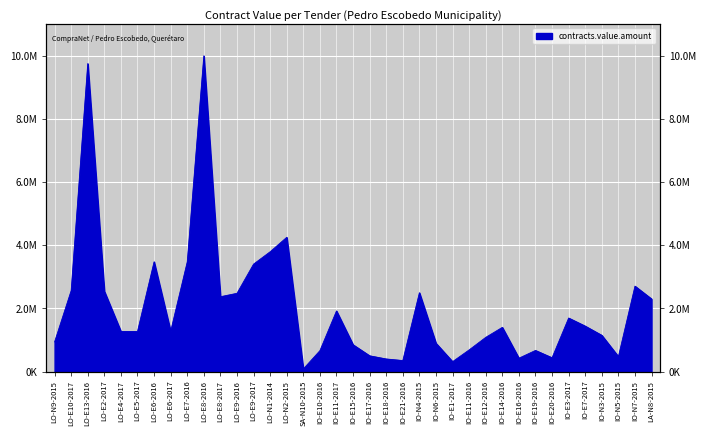

Rank the categories by value from lowest to highest.

SA-N10-2015, IO-E1-2017, IO-E21-2016, IO-E18-2016, IO-E16-2016, IO-E20-2016, IO-N5-2015, IO-E17-2016, IO-E10-2016, IO-E19-2016, IO-E11-2016, IO-E15-2016, IO-N6-2015, LO-N9-2015, IO-E12-2016, IO-N3-2015, LO-E5-2017, LO-E4-2017, LO-E6-2017, IO-E14-2016, IO-E7-2017, IO-E3-2017, IO-E11-2017, LA-N8-2015, LO-E8-2017, LO-E9-2016, IO-N4-2015, LO-E2-2017, LO-E10-2017, IO-N7-2015, LO-E9-2017, LO-E7-2016, LO-E6-2016, LO-N1-2014, LO-N2-2015, LO-E13-2016, LO-E8-2016